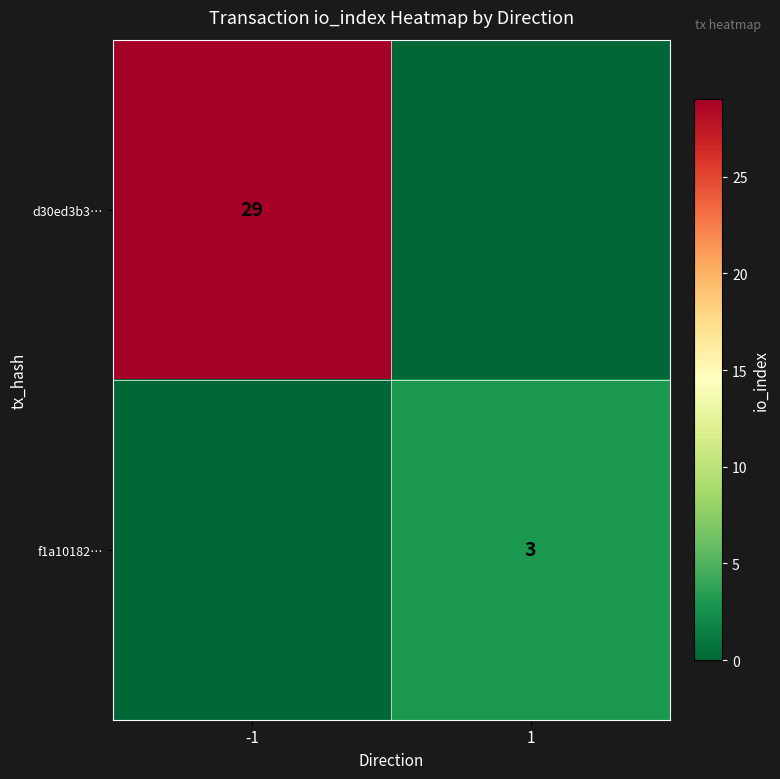

True or false: d30ed3b3… has a value of 42 at -1.

False